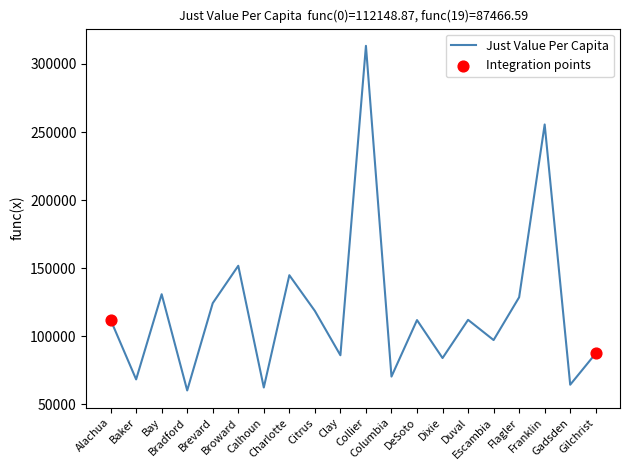

What is the change in value from Brevard to Gadsden?

-59894.9